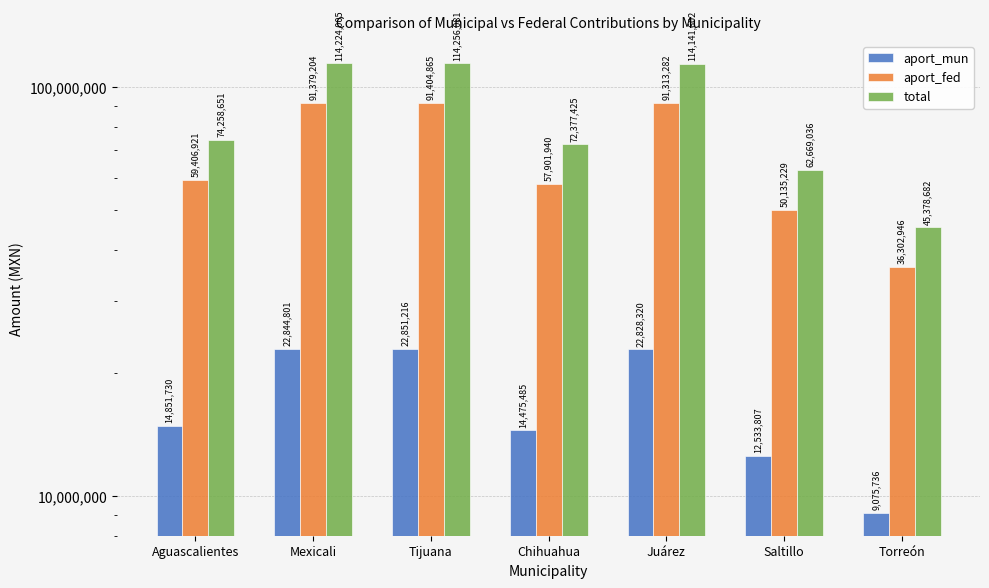

How many categories are shown in the chart?

7